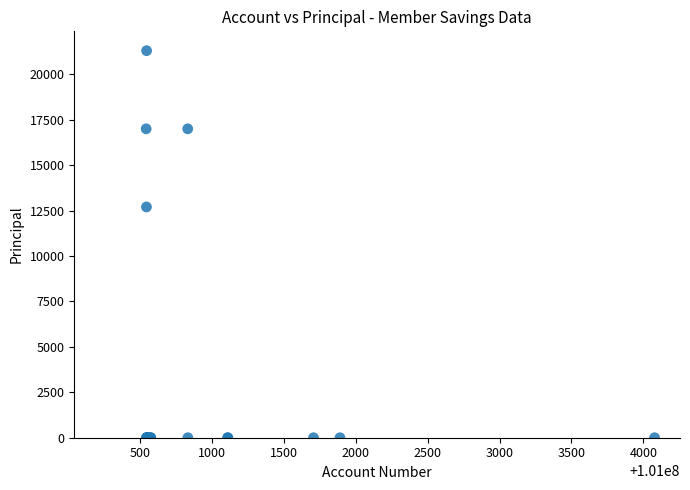

What Y value in the scatter plot is closest to 10650?

12700